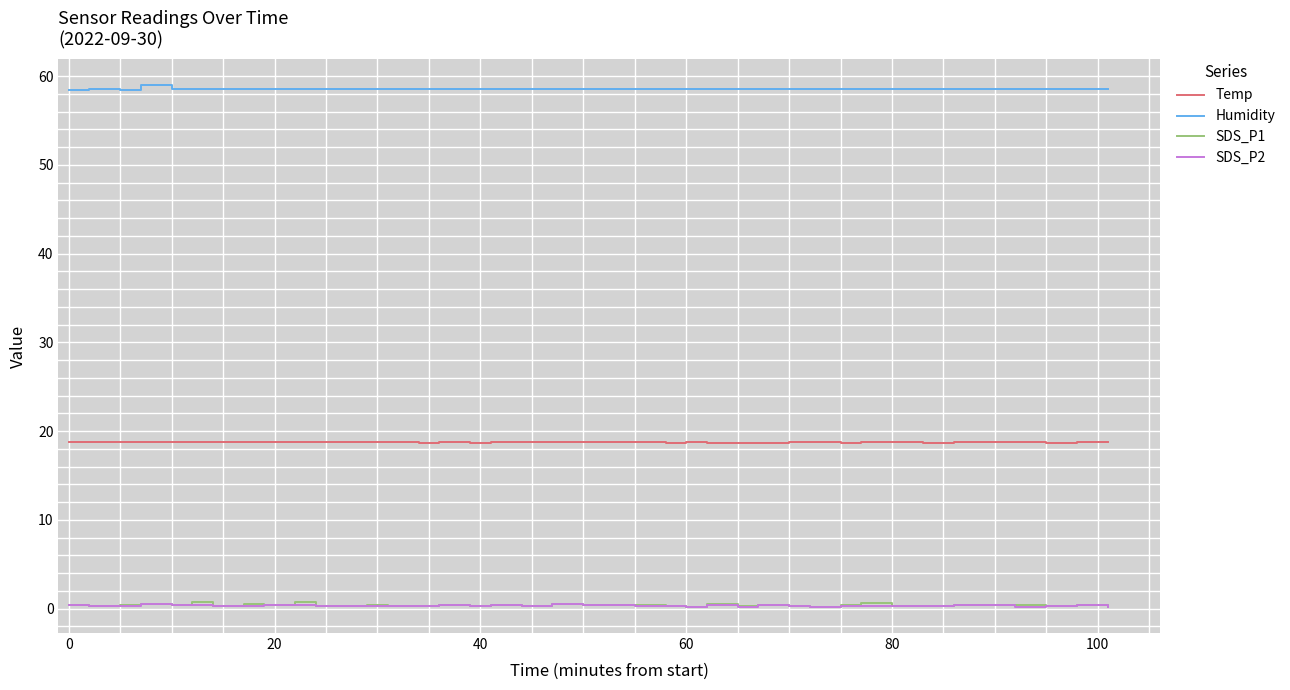

What is the highest value of the Temp series?

18.8